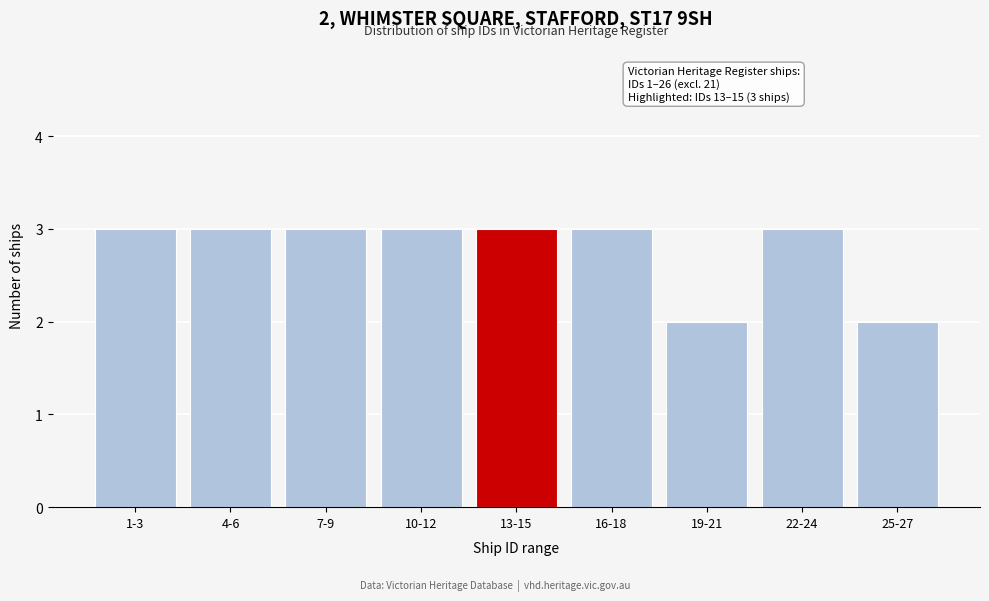

Reading left to right, transcribe all the data shown in this chart.

3	3	3	3	3	3	2	3	2